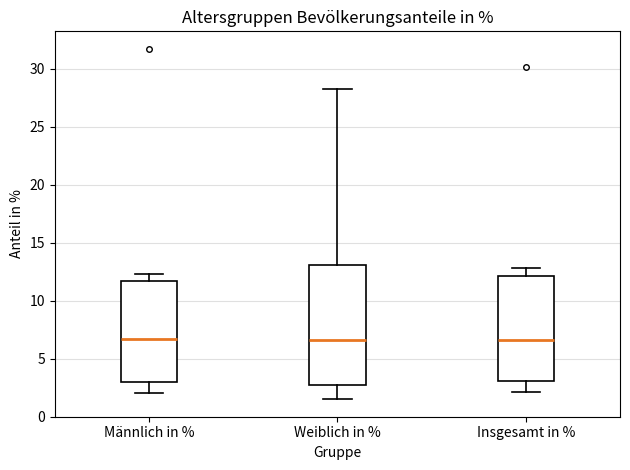

Reading left to right, transcribe this box plot: for each box, give where its median line is, the range the box spans, and where its two whiskers end, as read against the y-axis. The values are not printed on the chart, so give them approximately, as read against the axis.

Männlich in %: median 6.5, box 3.0 to 11.5, whiskers 2.0 to 12.5
Weiblich in %: median 6.5, box 3.0 to 13.0, whiskers 1.5 to 28.0
Insgesamt in %: median 6.5, box 3.0 to 12.0, whiskers 2.0 to 13.0